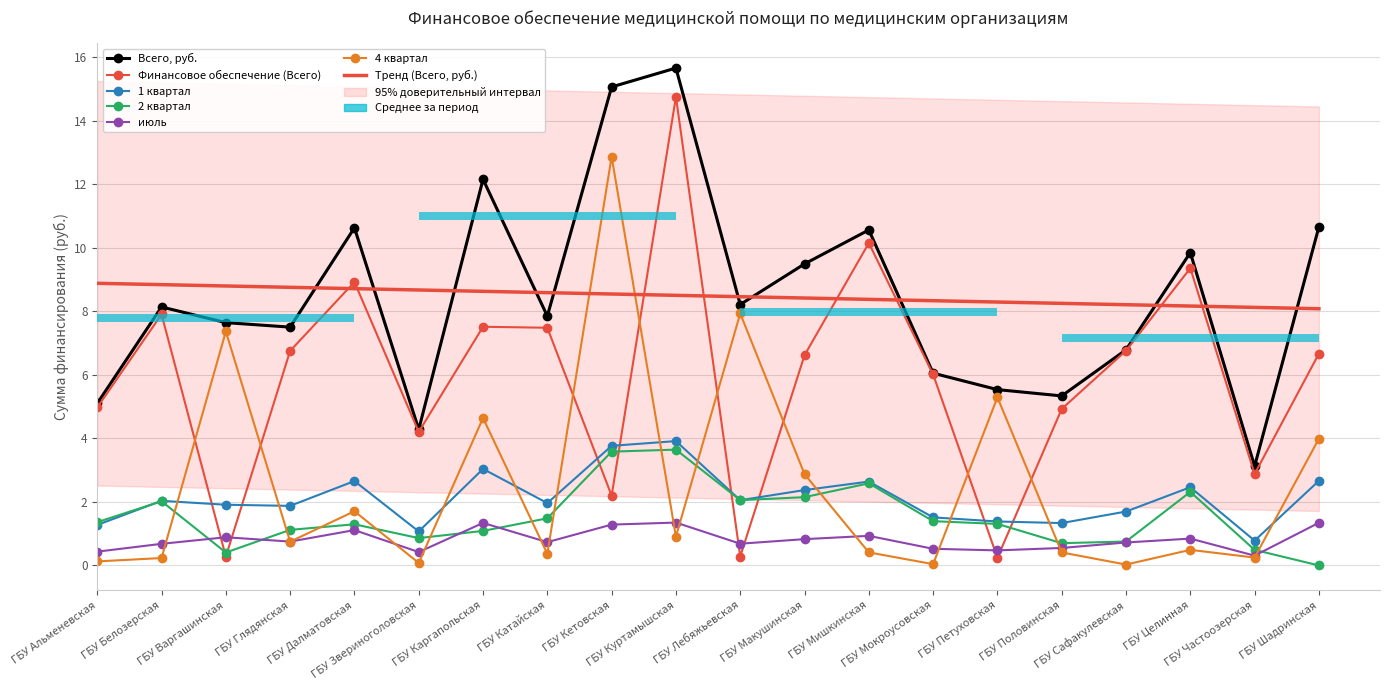

At ГБУ Мишкинская, list the series in order from largest to smallest.

Всего, руб., Финансовое обеспечение (Всего), 1 квартал, 2 квартал, июль, 4 квартал